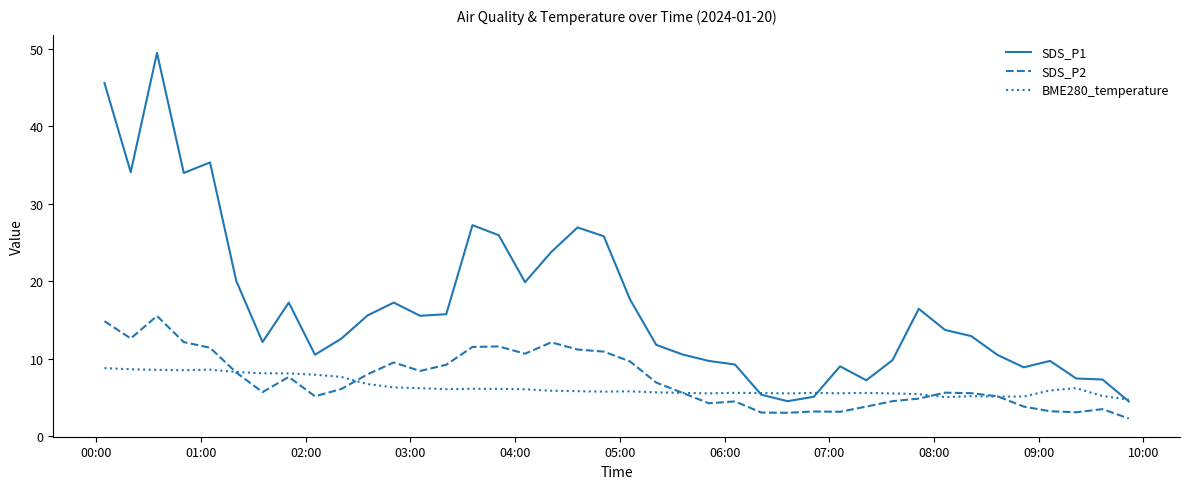

What is the difference between the maximum and second lowest values in the SDS_P2 series?

12.5